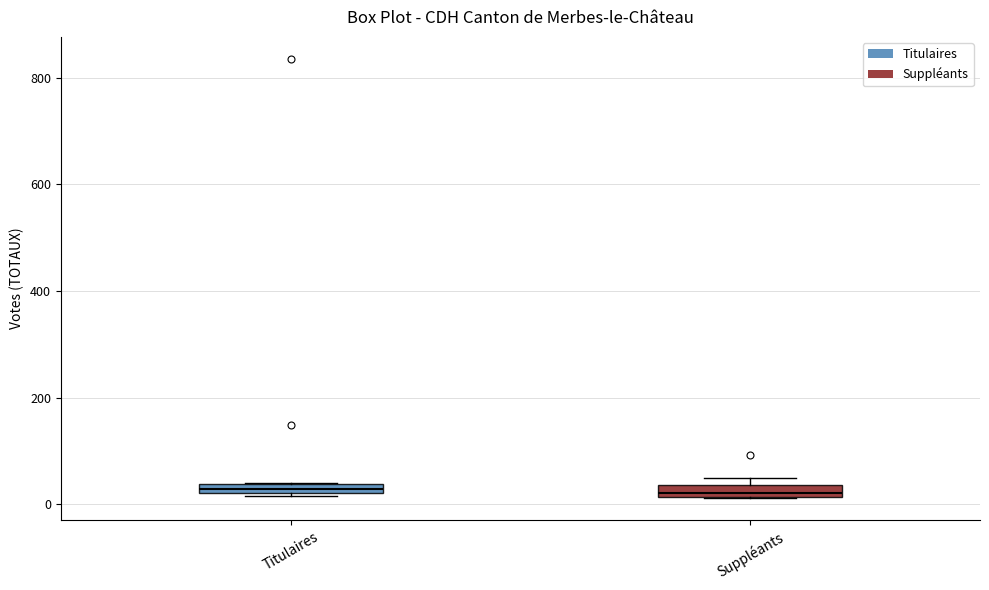

Where is the lower edge of the box for Suppléants on the y-axis? The values are not printed on the chart, so give them approximately, as read against the axis.

20